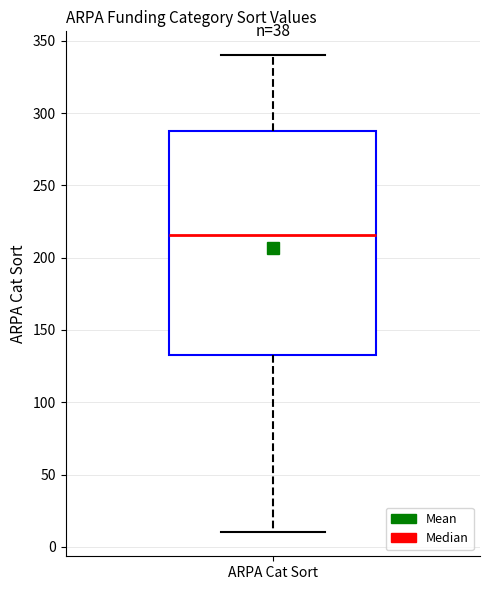

Transcribe this box plot: give where the median line is, the range the box spans, and where the two whiskers end, as read against the y-axis. The values are not printed on the chart, so give them approximately, as read against the axis.

median 215, box 135 to 290, whiskers 10 to 340